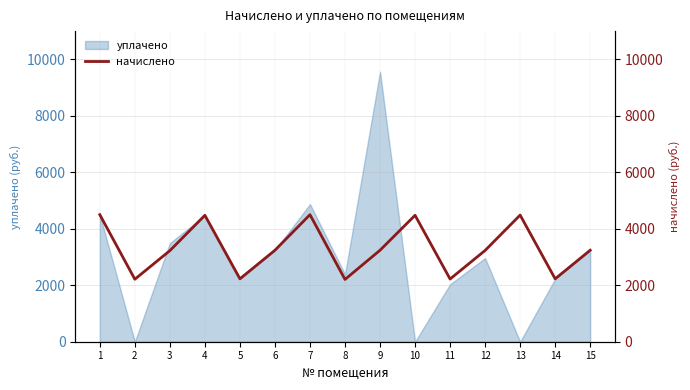

The value of уплачено at 13 is 3006.3. True or false?

False